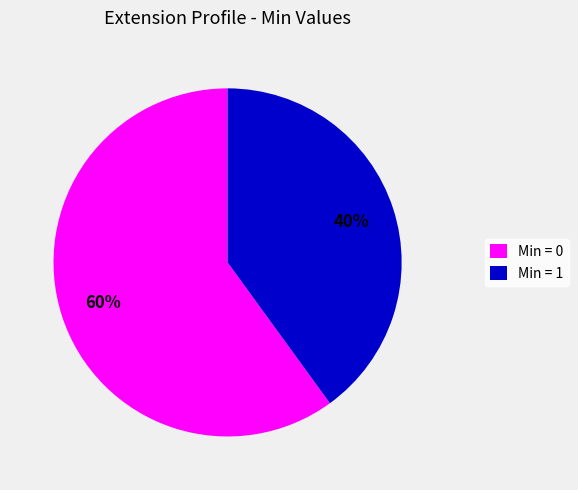

Is the sum of Min = 0 and Min = 1 greater than half?

Yes